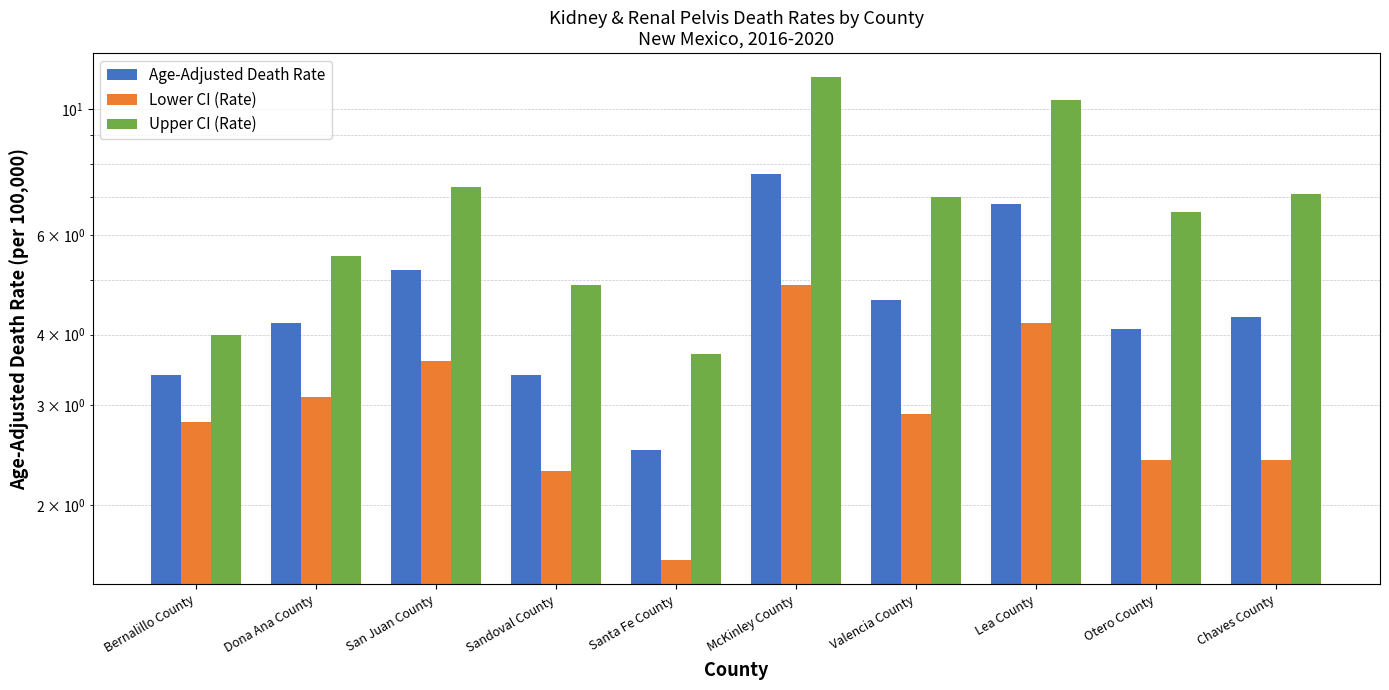

Is it true that Upper CI (Rate) equals 11.4 at McKinley County?

True